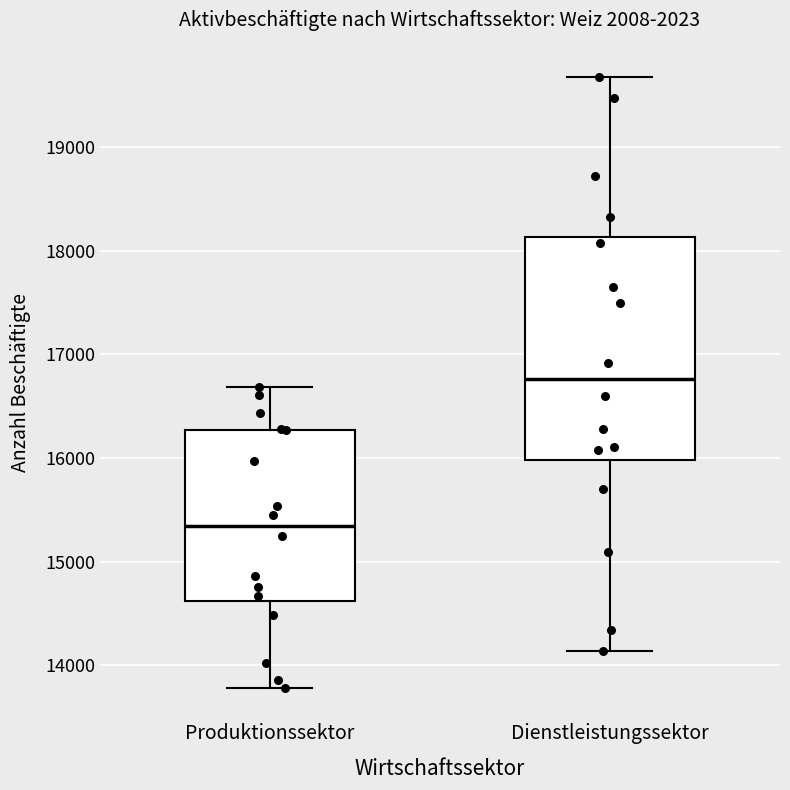

Which box has the highest median line?

Dienstleistungssektor